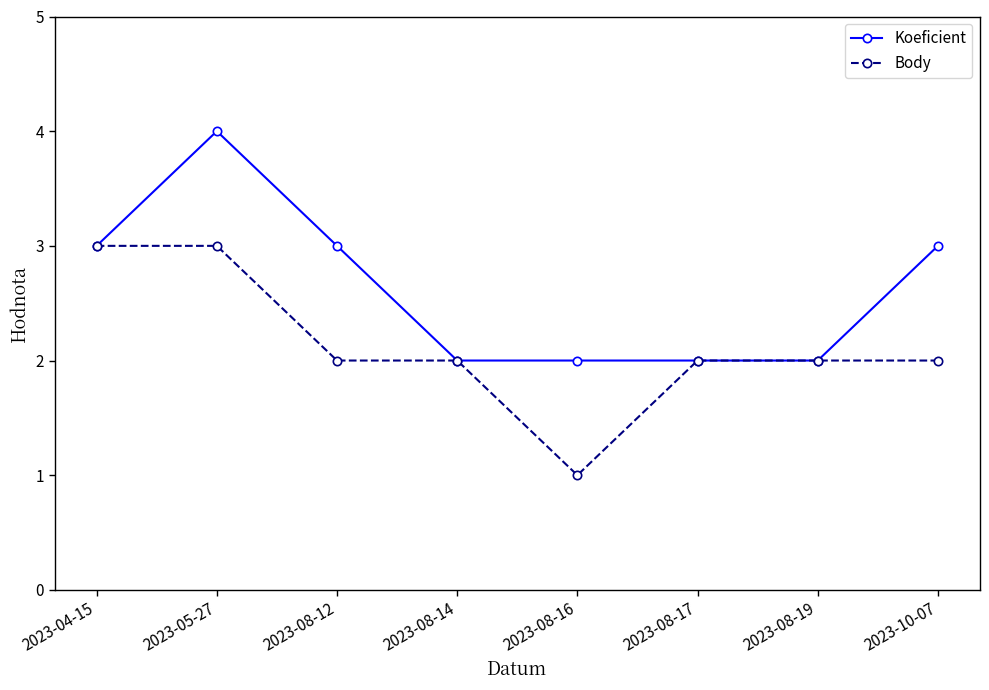

How many lines are shown in the chart?

2